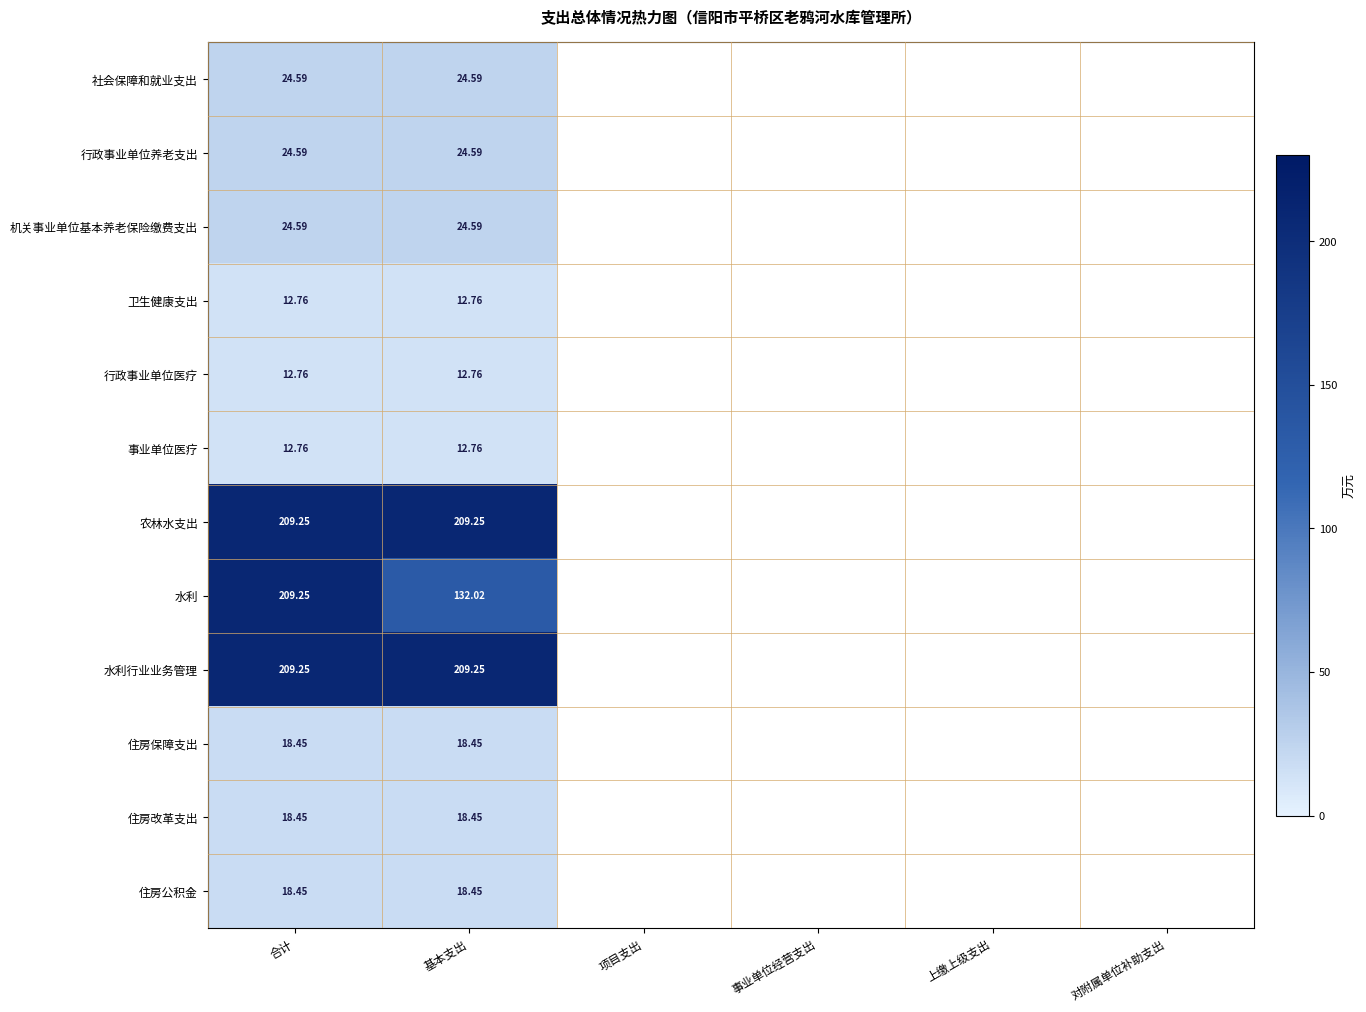

The 水利行业业务管理 series shows 209.2 at 基本支出. True or false?

True